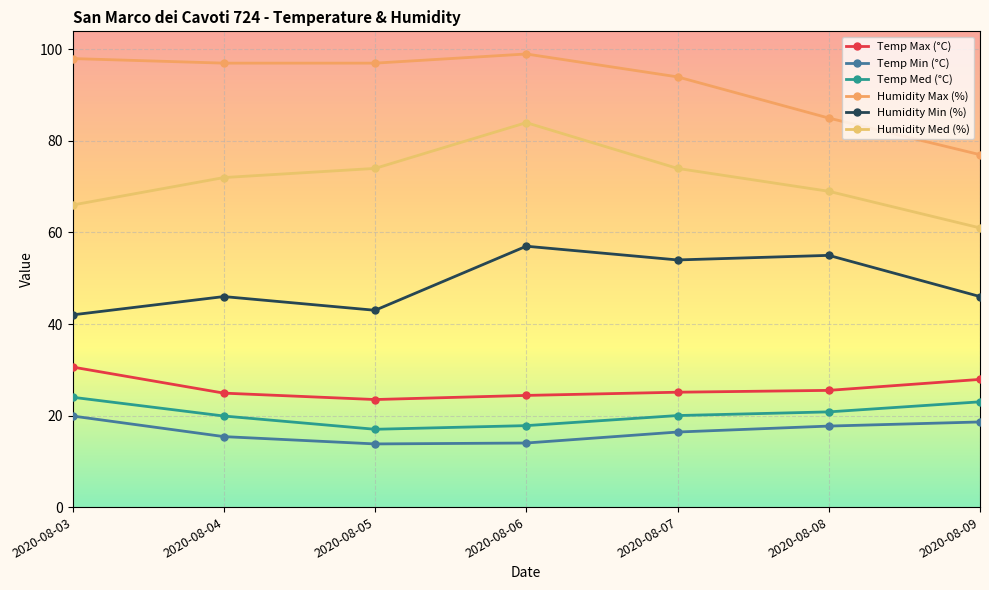

Between 2020-08-07 and 2020-08-06, which is larger?

2020-08-07